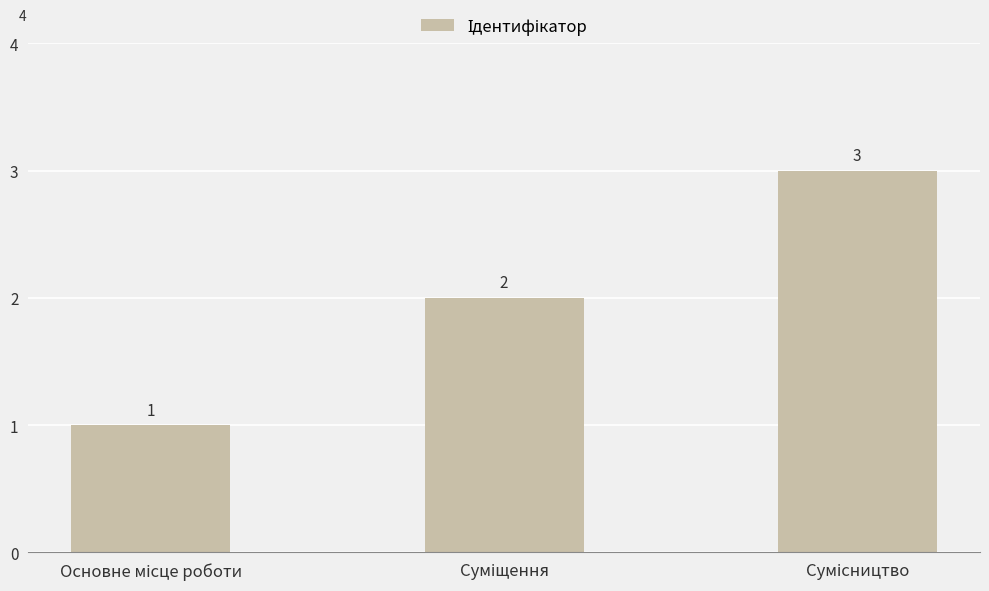

Are the bars horizontal?

No